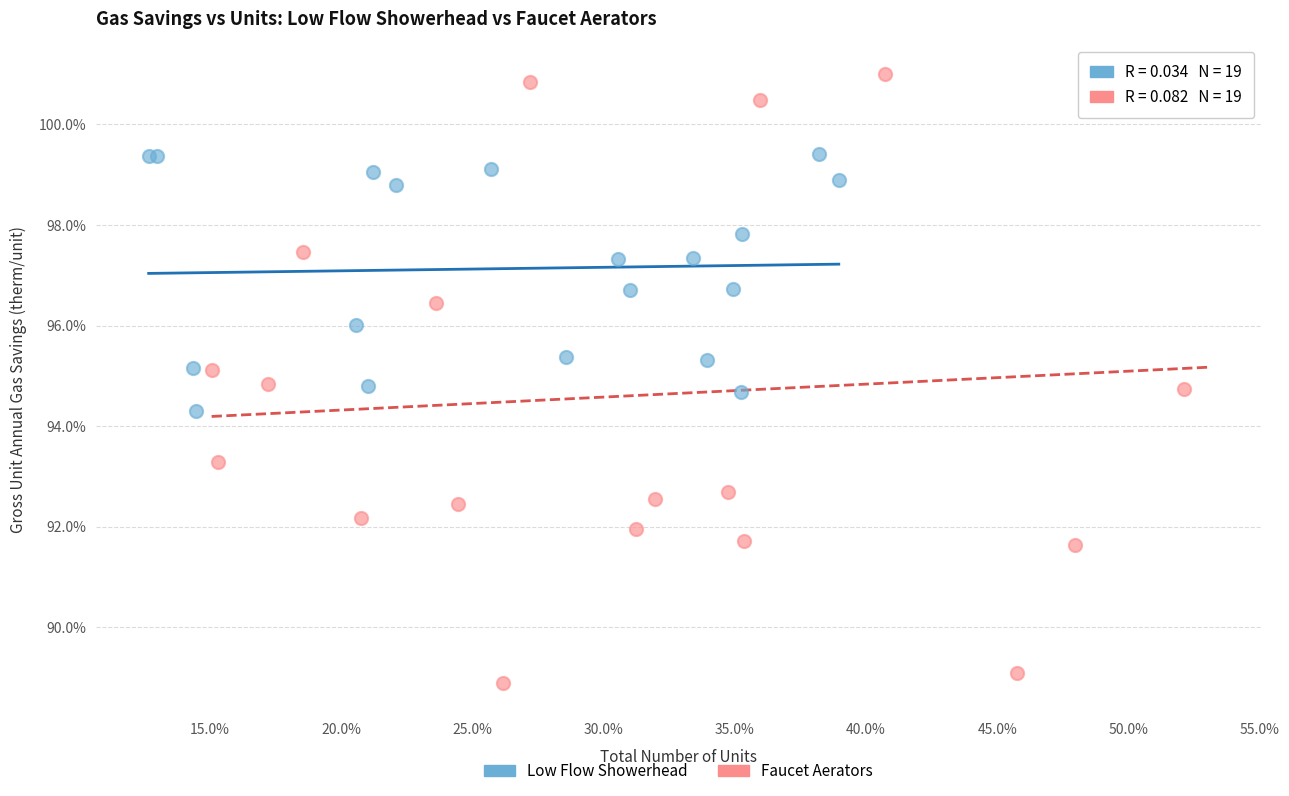

Which series has the largest Y range (max minus min)?

Faucet Aerators